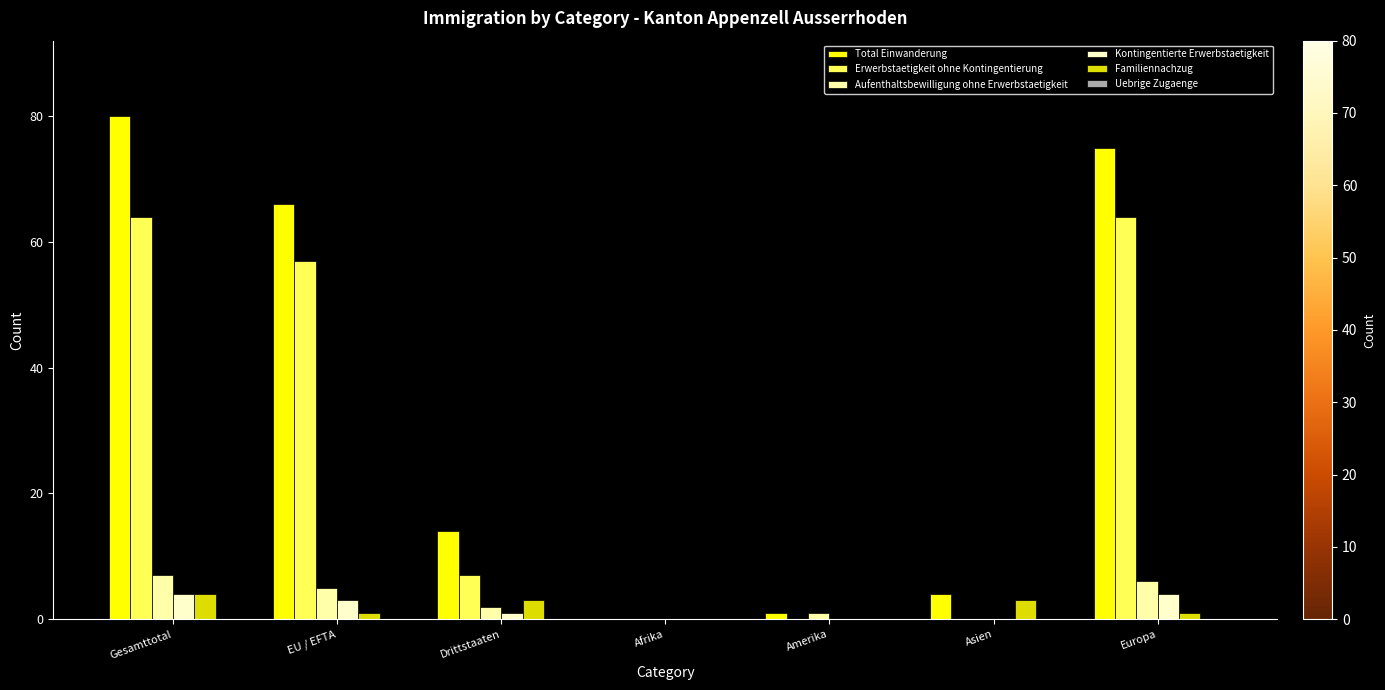

What is the maximum value shown in the chart?

80